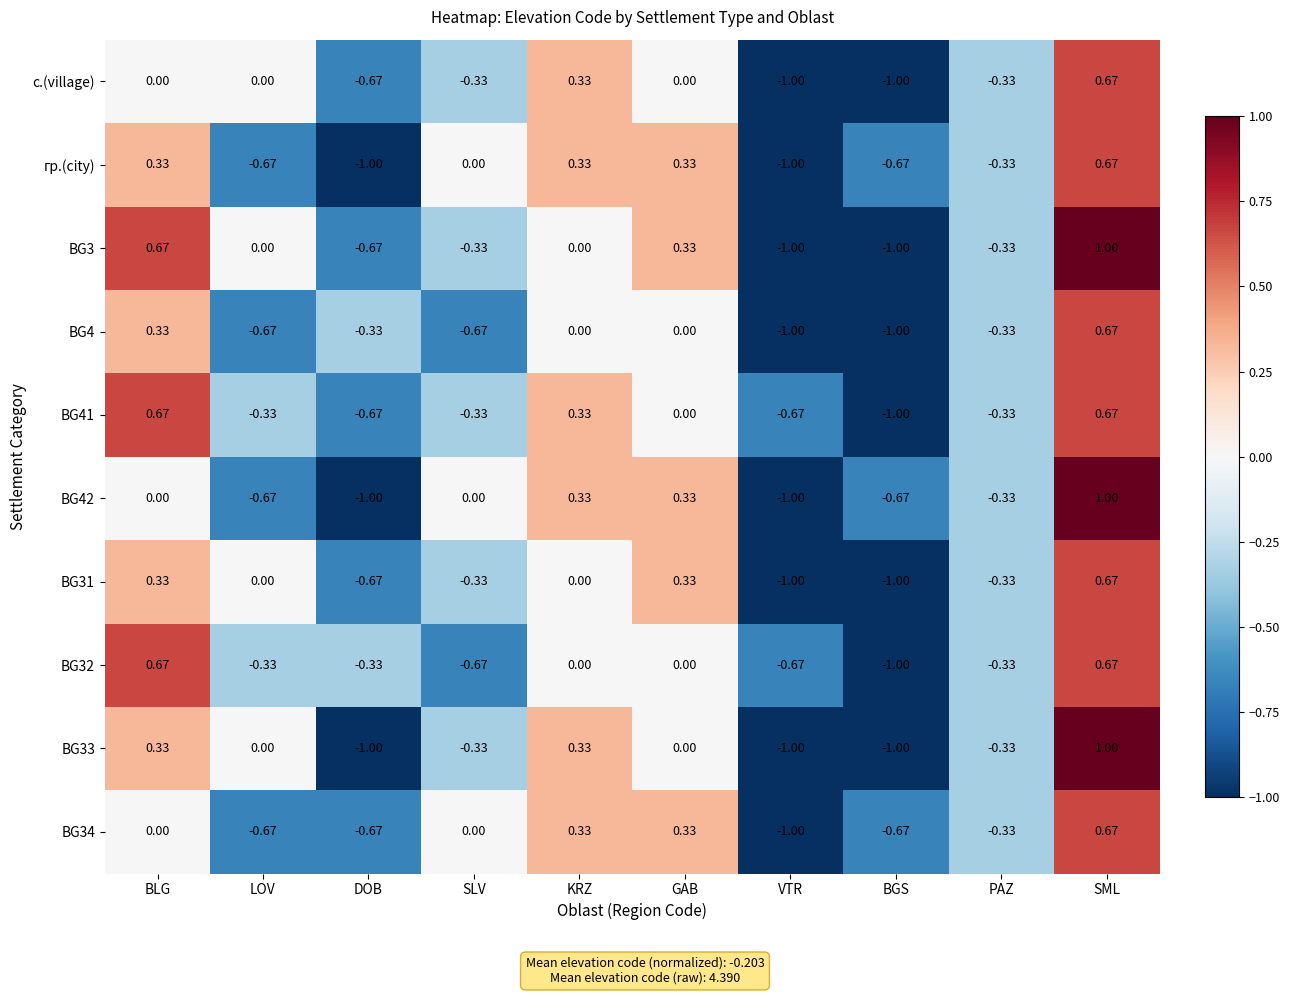

At which category is the sum across all series the highest?

SML